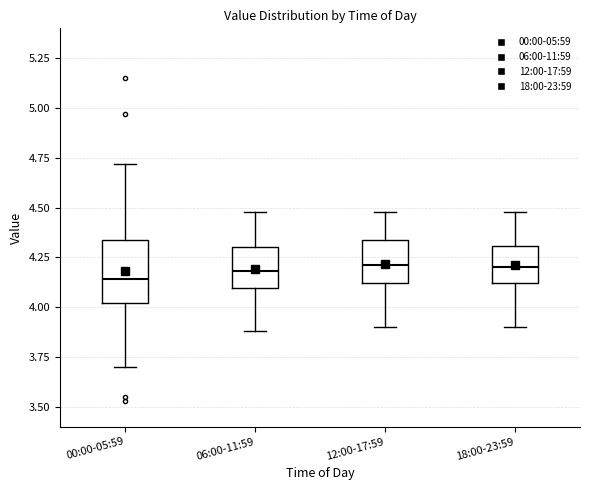

Where is the lower edge of the box for 06:00-11:59 on the y-axis? The values are not printed on the chart, so give them approximately, as read against the axis.

4.10